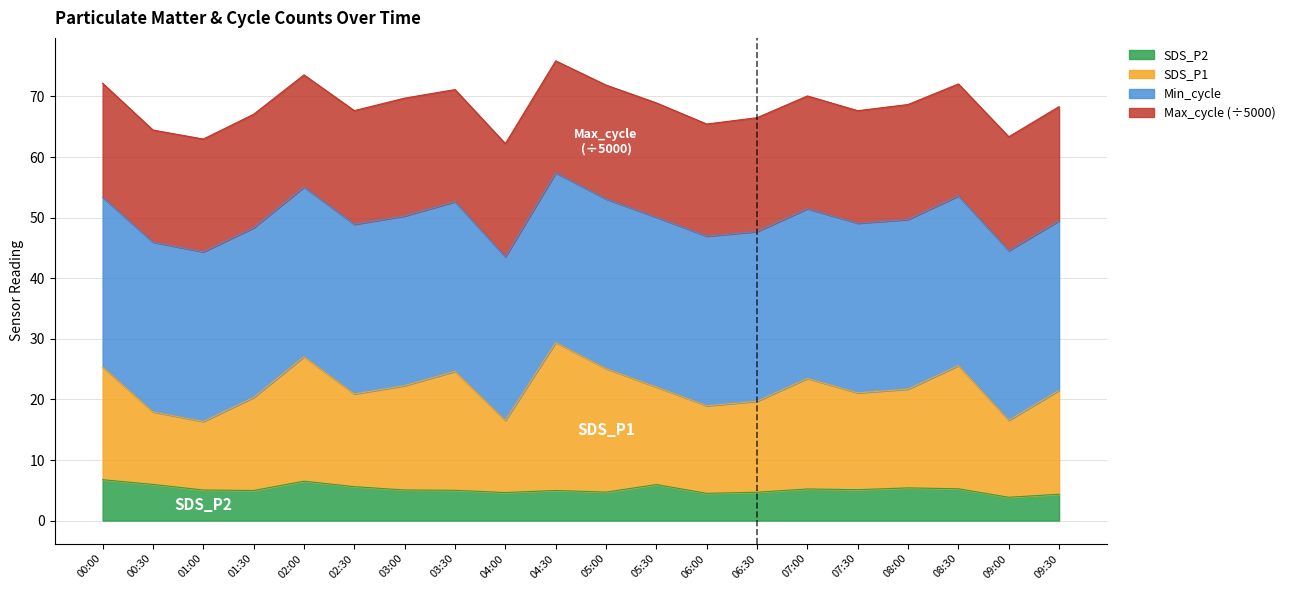

Between 09:00 and 09:30, which is larger?

09:30